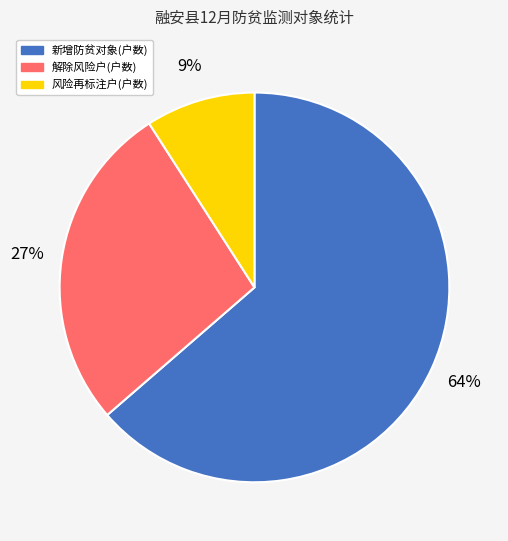

Combined, do 风险再标注户(户数) and 解除风险户(户数) account for over 50%?

No